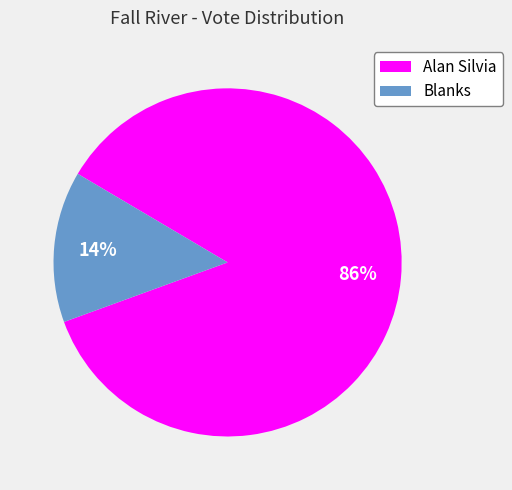

Does Alan Silvia represent more than half of the total?

Yes